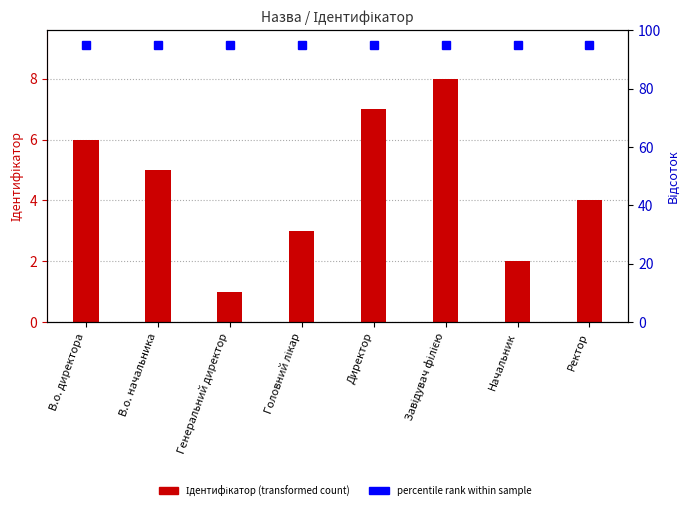

Rank the categories by value from highest to lowest.

Завідувач філією, Директор, В.о. директора, В.о. начальника, Ректор, Головний лікар, Начальник, Генеральний директор